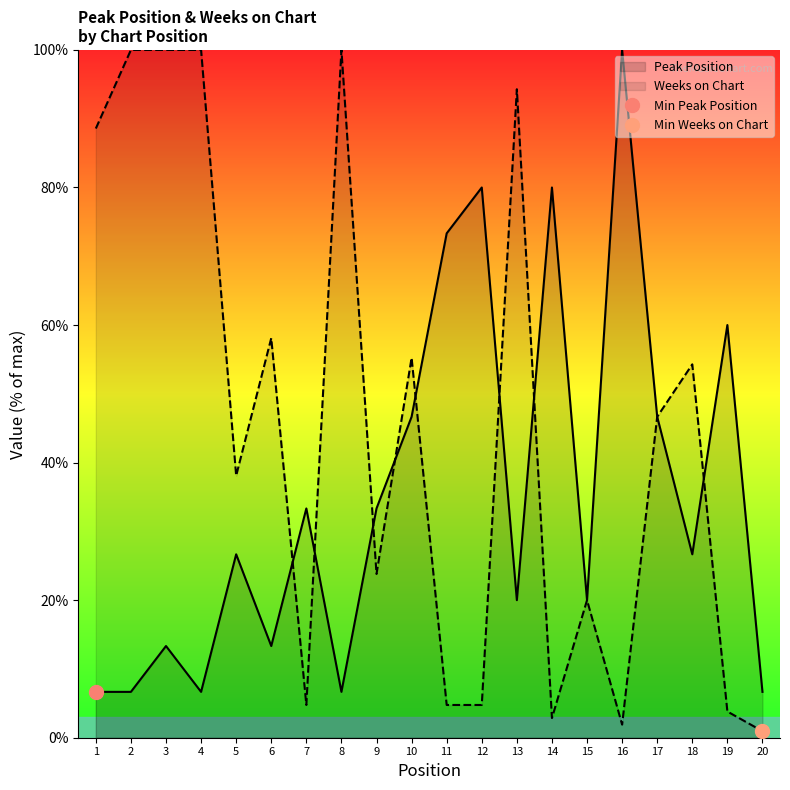

List the series in order of their overall mean, lowest first.

Peak Position, Weeks on Chart